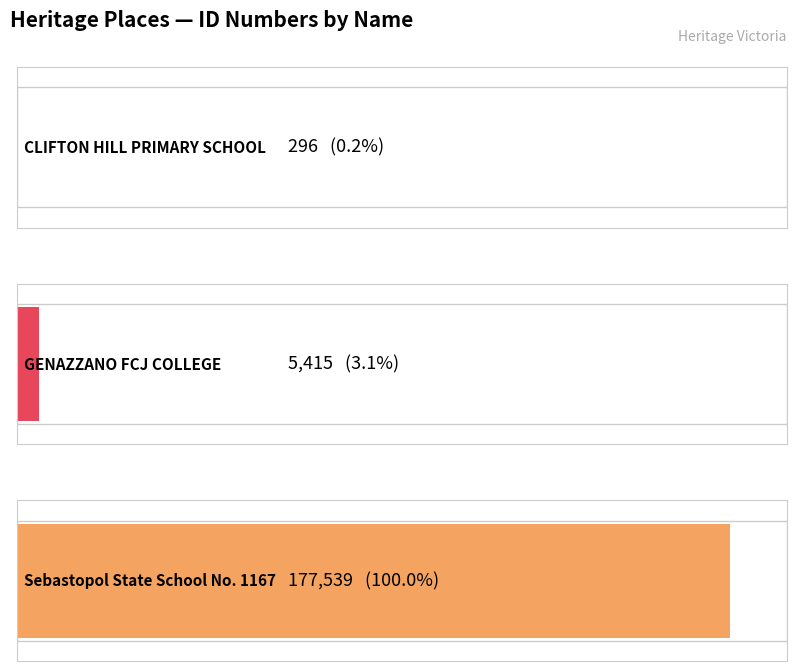

Which category has the lowest value across all series?

CLIFTON HILL PRIMARY SCHOOL